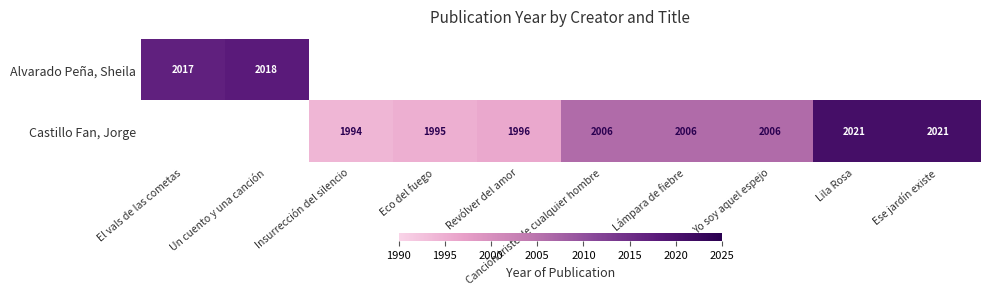

True or false: Castillo Fan, Jorge has a value of 916 at Eco del fuego.

False